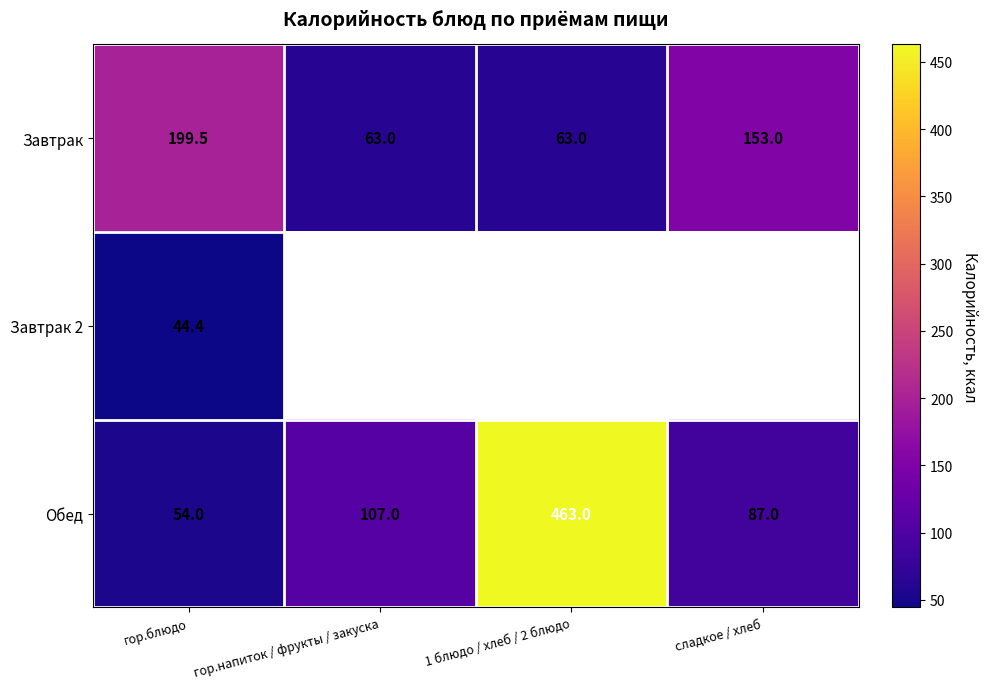

True or false: Обед has a value of 26.8 at гор.блюдо.

False